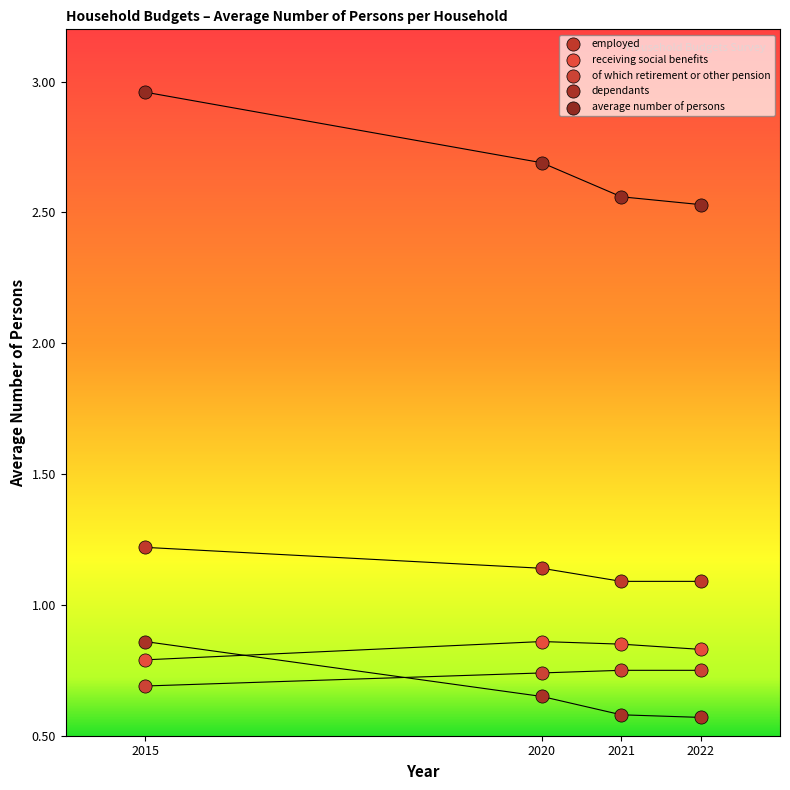

Which series has the widest spread of Y values?

average number of persons